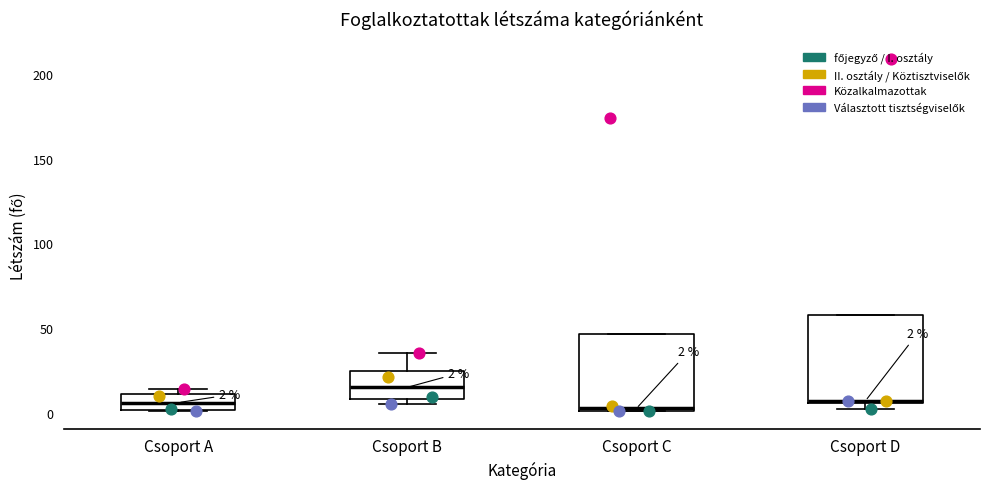

Comparing the boxes themselves (not the whiskers), which one is the tallest?

Csoport D